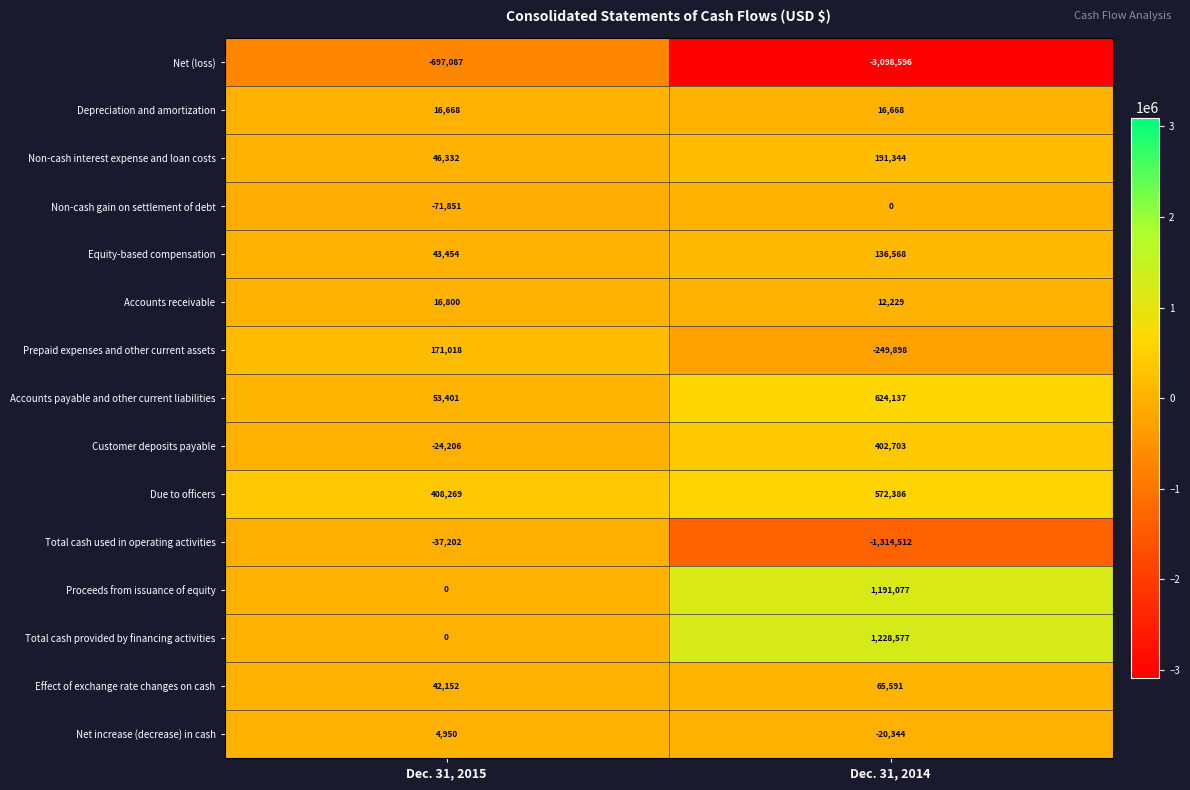

At Dec. 31, 2014, list the series in order from largest to smallest.

Total cash provided by financing activities, Proceeds from issuance of equity, Accounts payable and other current liabilities, Due to officers, Customer deposits payable, Non-cash interest expense and loan costs, Equity-based compensation, Effect of exchange rate changes on cash, Depreciation and amortization, Accounts receivable, Non-cash gain on settlement of debt, Net increase (decrease) in cash, Prepaid expenses and other current assets, Total cash used in operating activities, Net (loss)